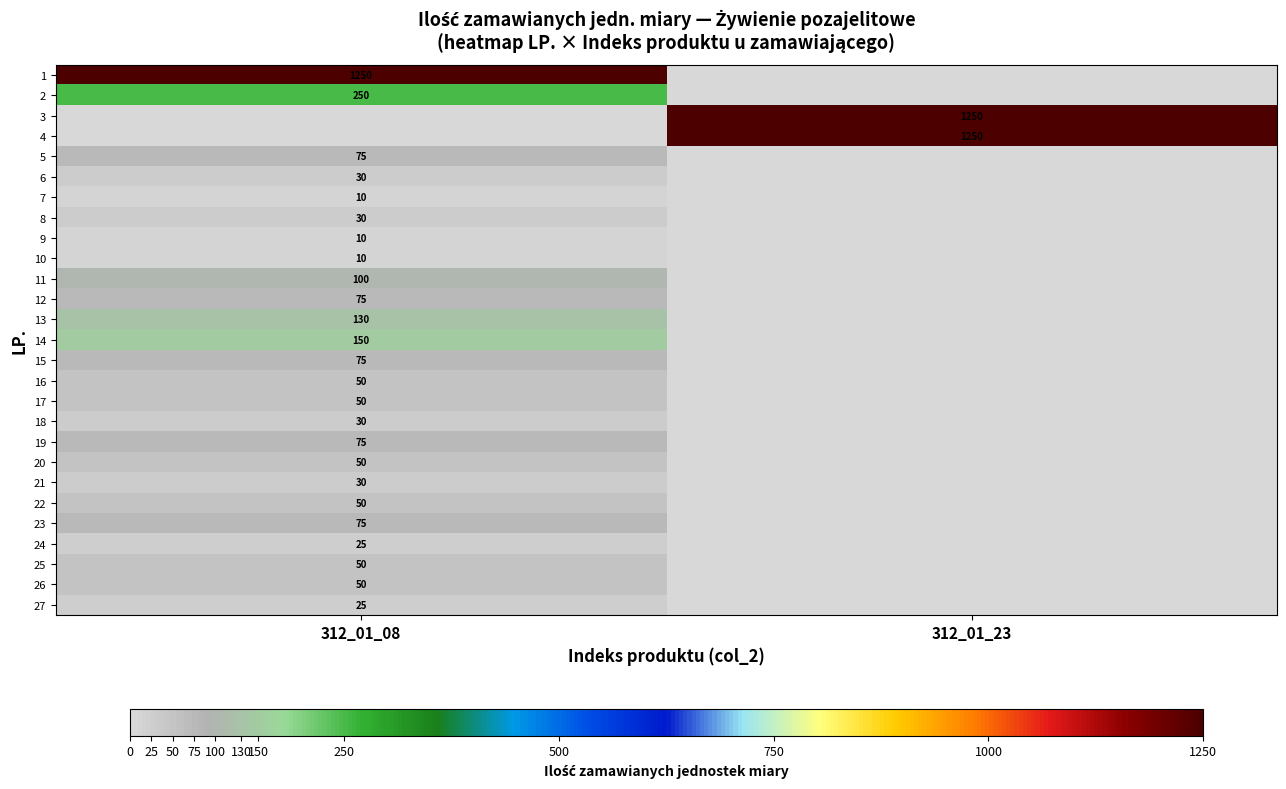

Which label corresponds to the largest value in the chart?

312_01_08